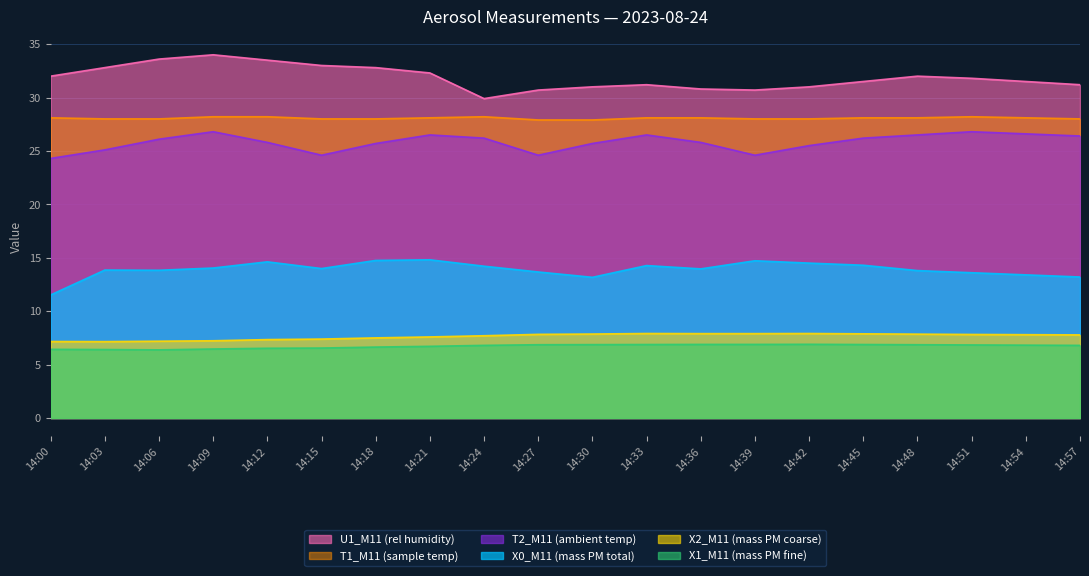

What is the value of the X0_M11 (mass PM total) point at the 17th from the left?

13.8